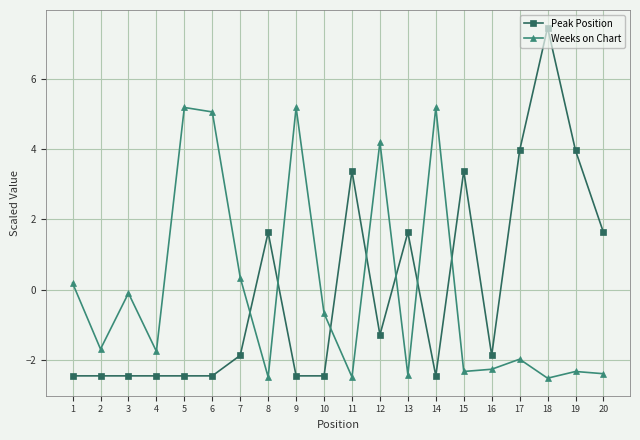

Reading left to right, transcribe all the data shown in this chart.

Peak Position: -2.4	-2.4	-2.4	-2.4	-2.4	-2.4	-1.9	1.6	-2.4	-2.4	3.4	-1.3	1.6	-2.4	3.4	-1.9	4.0	7.5	4.0	1.6
Weeks on Chart: 0.2	-1.7	-0.1	-1.7	5.2	5.1	0.3	-2.5	5.2	-0.7	-2.5	4.2	-2.4	5.2	-2.3	-2.3	-2.0	-2.5	-2.3	-2.4